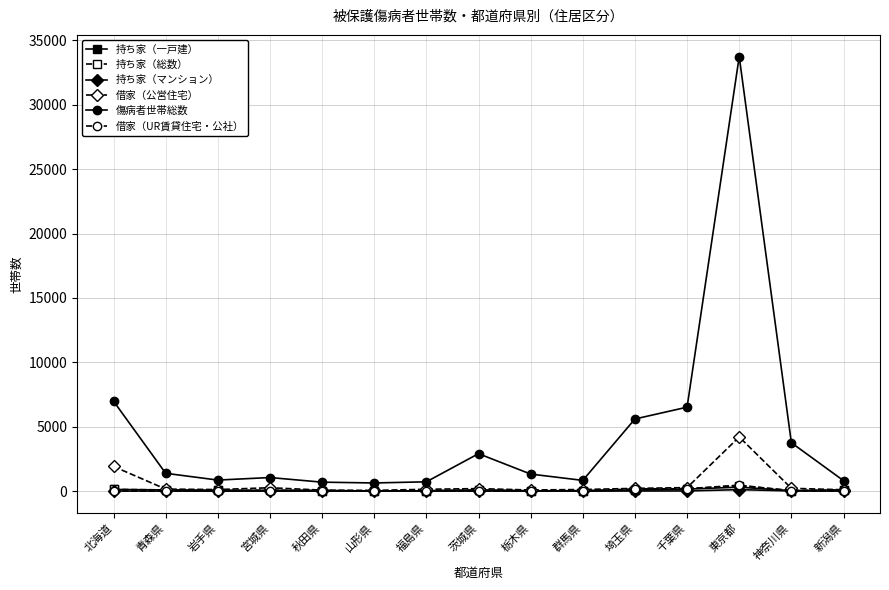

Is it true that 傷病者世帯総数 equals 2691 at 埼玉県?

False